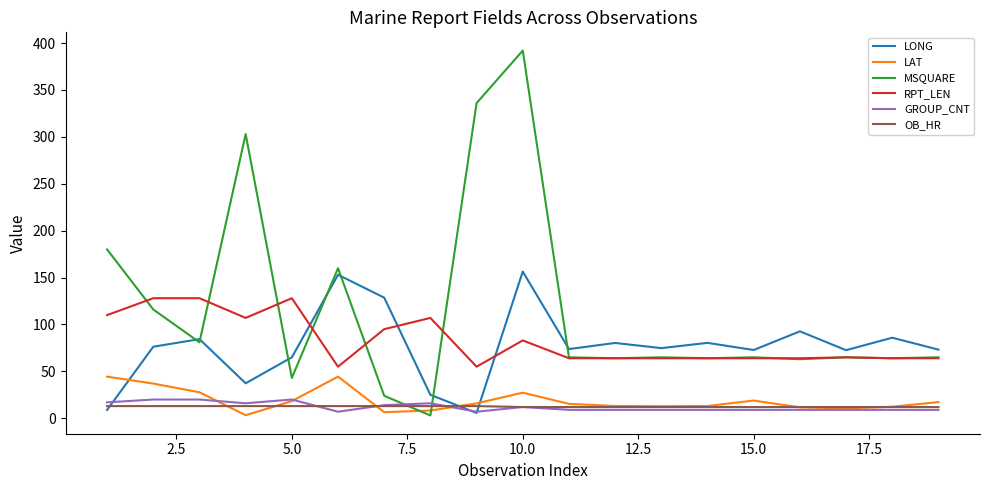

Which series has the largest range (max minus min)?

MSQUARE